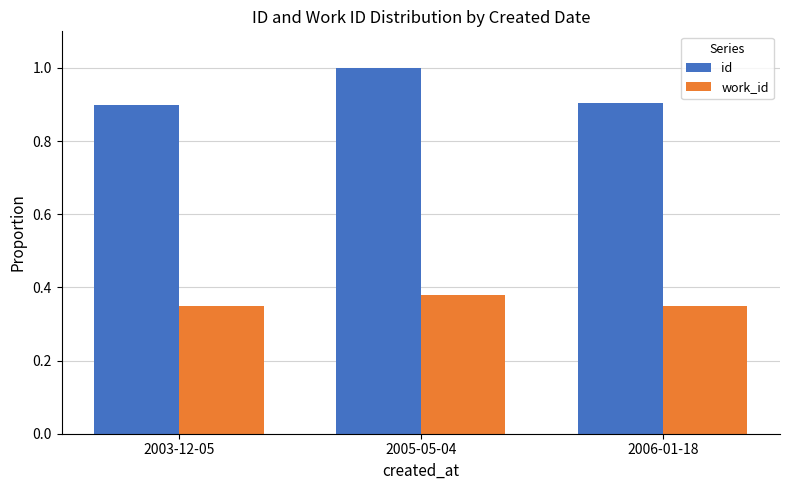

What is the maximum value shown in the chart?

1.0